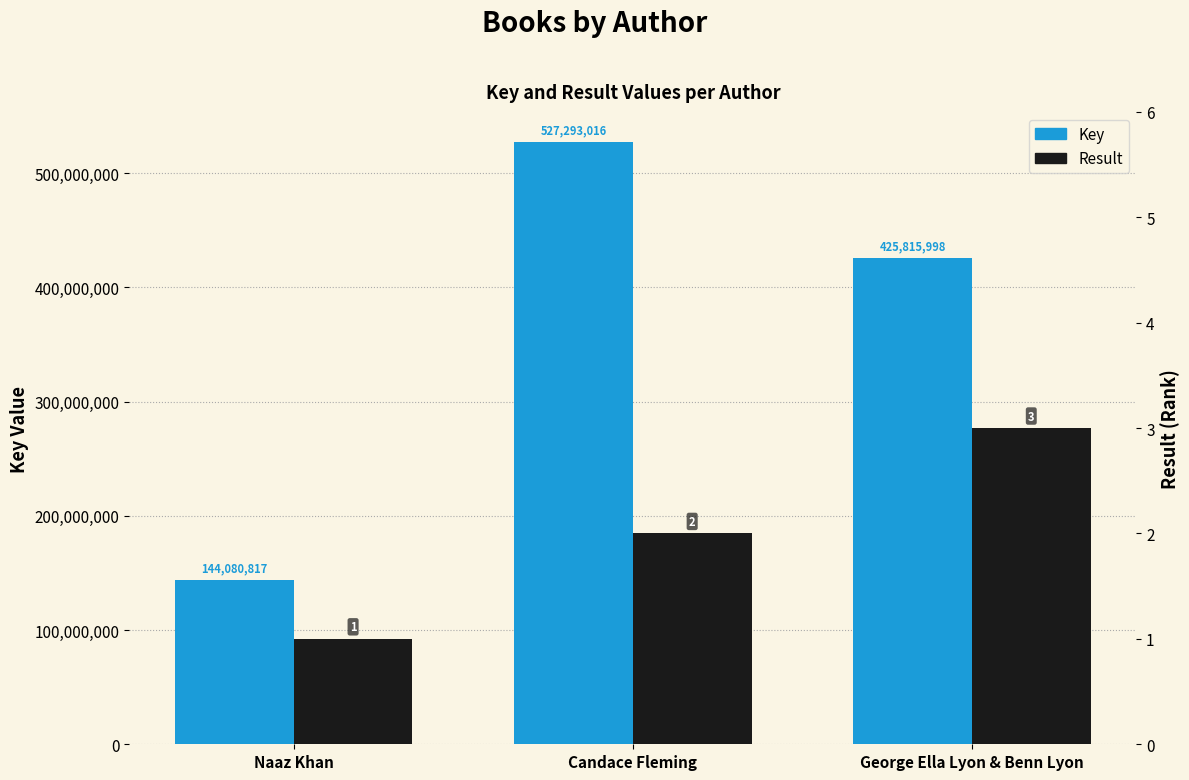

Rank the categories by Key value from lowest to highest.

Naaz Khan, George Ella Lyon & Benn Lyon, Candace Fleming